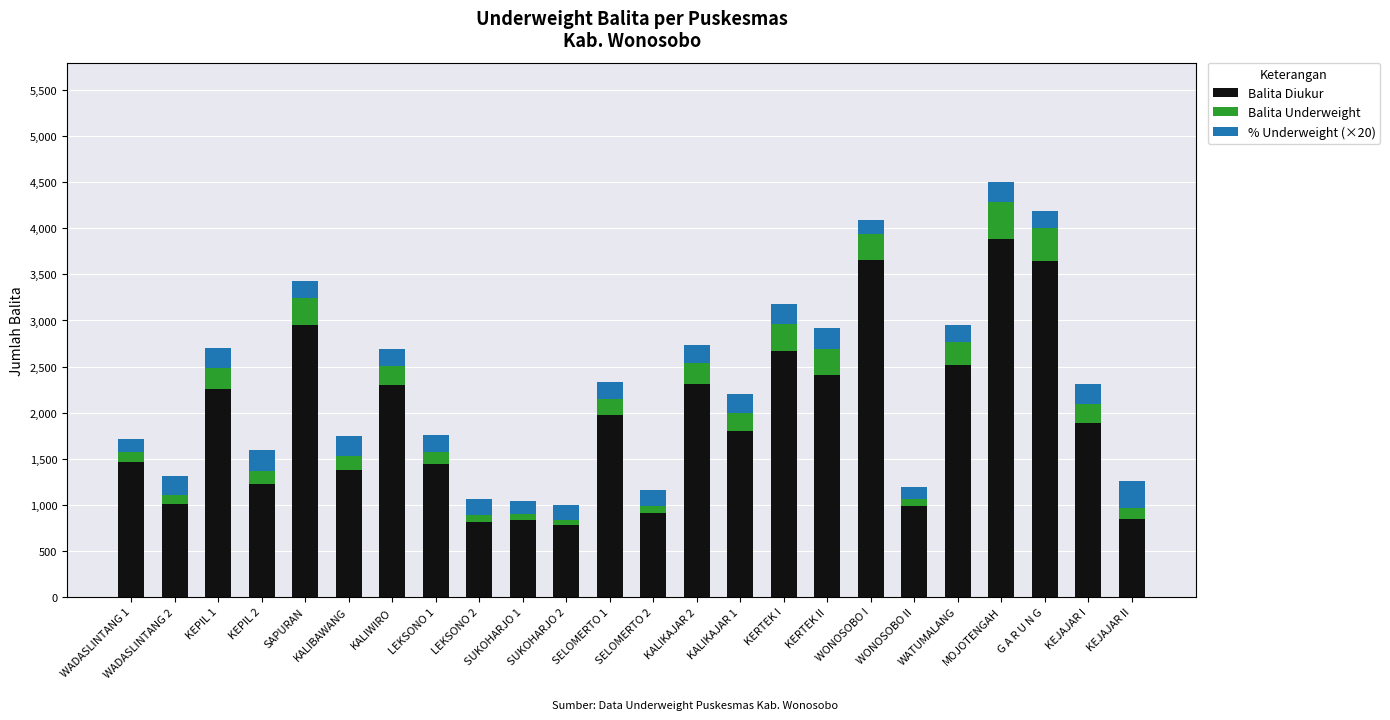

What value does the Balita Diukur series have at KEJAJAR II?

843.0